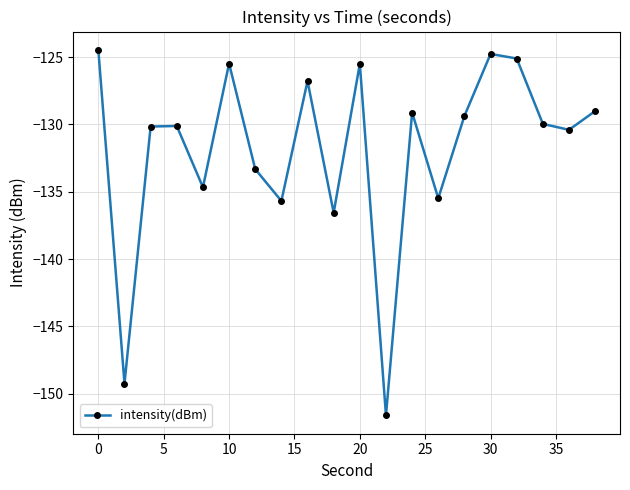

What is the average value?

-131.8